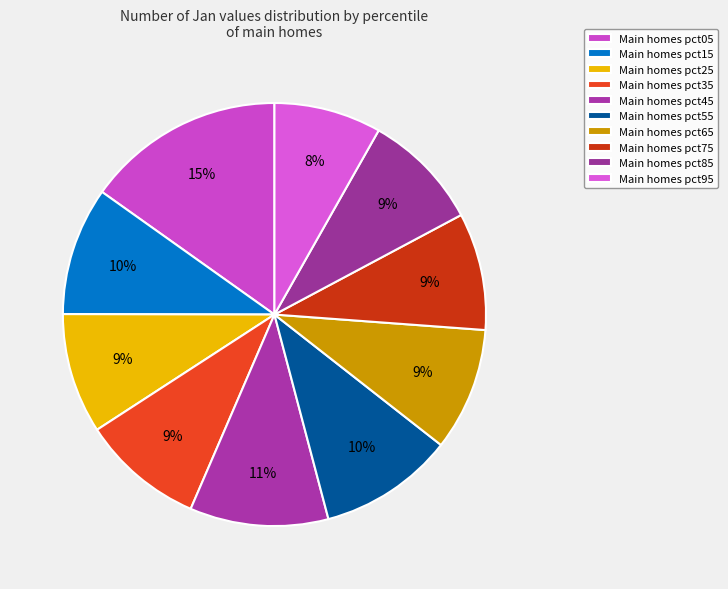

How many segments does this pie chart have?

10